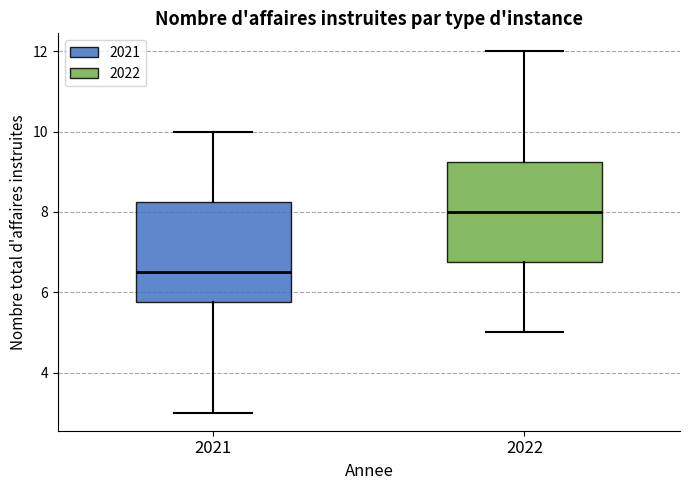

Reading left to right, transcribe this box plot: for each box, give where its median line is, the range the box spans, and where its two whiskers end, as read against the y-axis. The values are not printed on the chart, so give them approximately, as read against the axis.

2021: median 6.6, box 5.8 to 8.2, whiskers 3.0 to 10.0
2022: median 8.0, box 6.8 to 9.2, whiskers 5.0 to 12.0